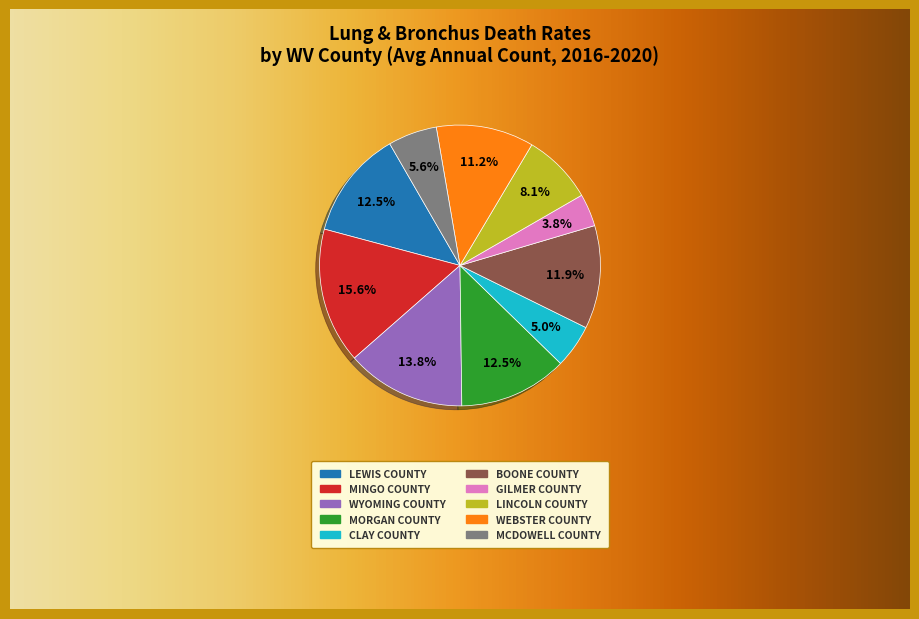

Does any single category account for the majority?

No